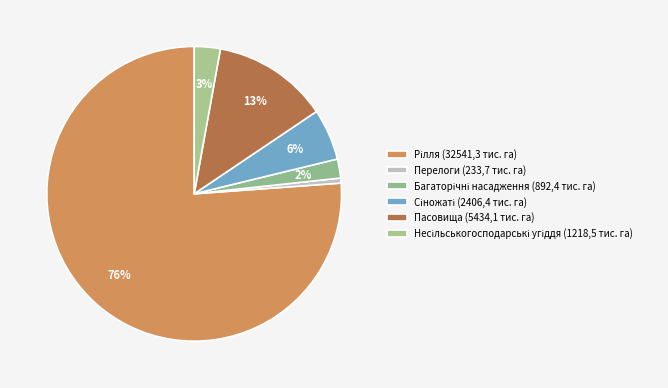

To the nearest percent, what is the combined percentage of Рілля (32541,3 тис. га) and Несільськогосподарські угіддя (1218,5 тис. га)?

79%